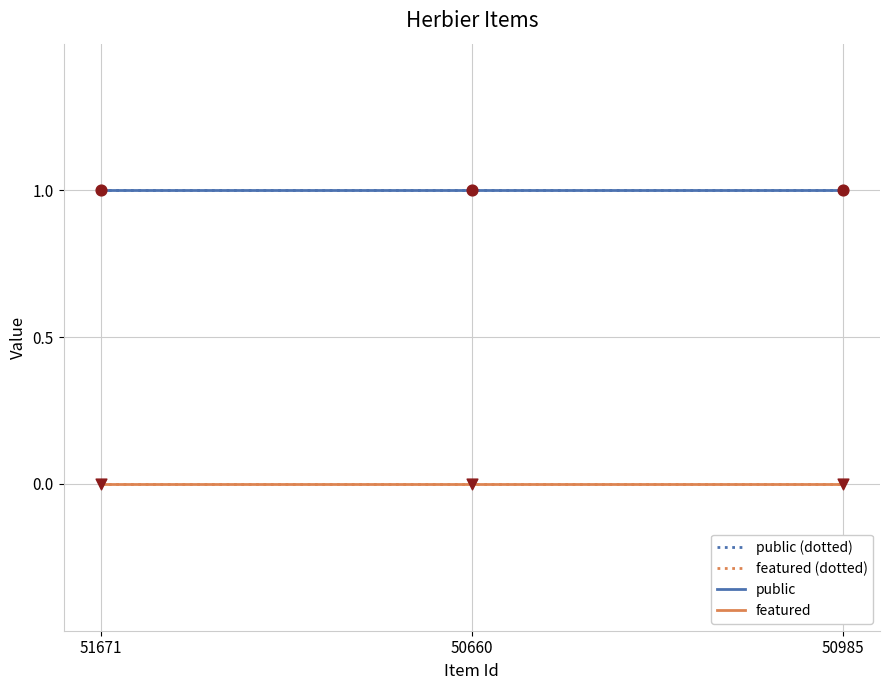

At how many categories does at least one series exceed 0?

3